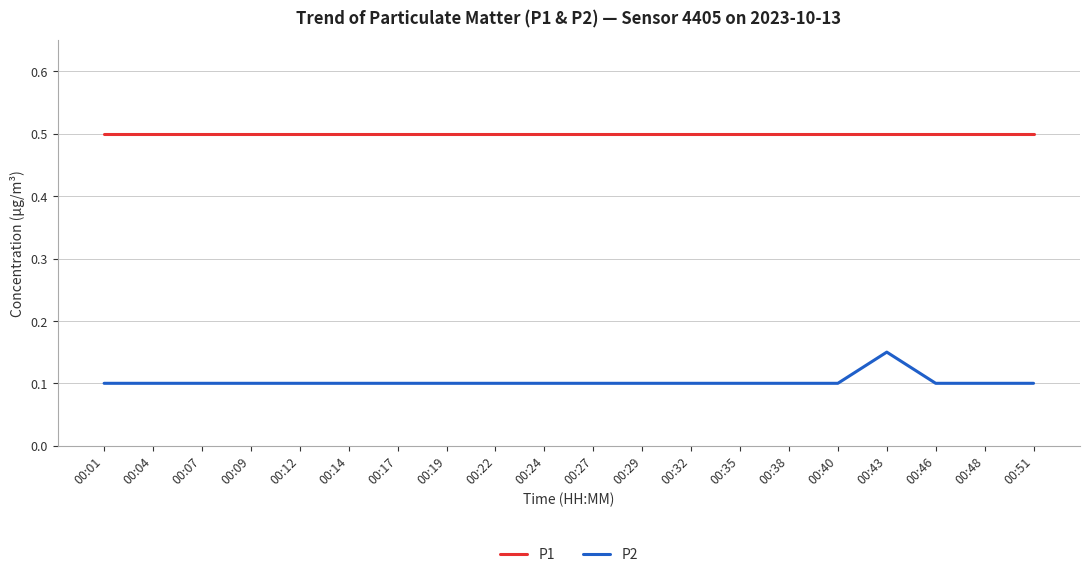

Rank the series by their maximum value, from highest to lowest.

P1, P2